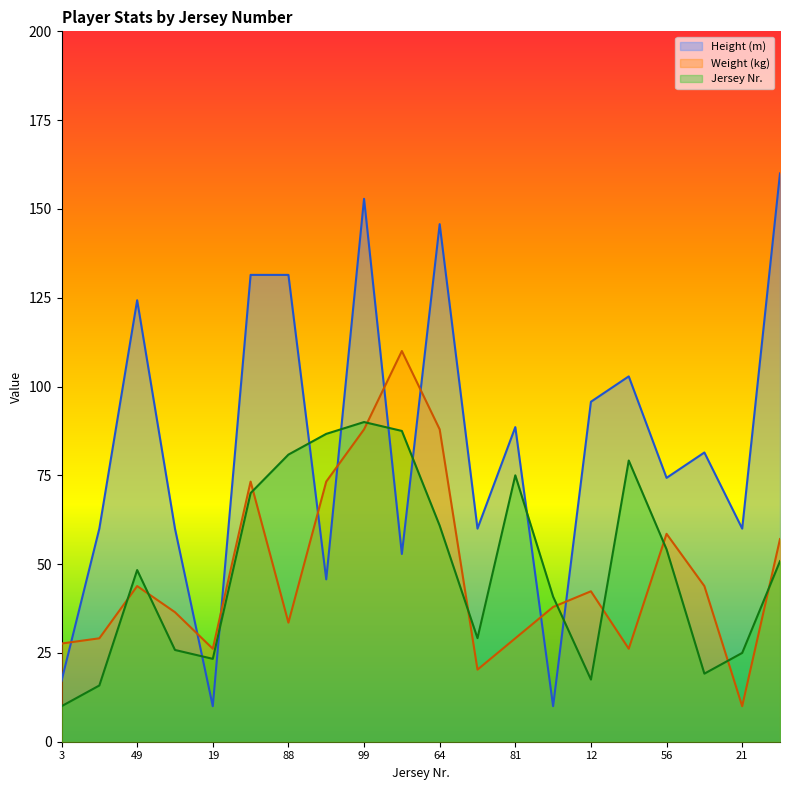

What is the approximate value of Weight (kg) at 81?

29.1